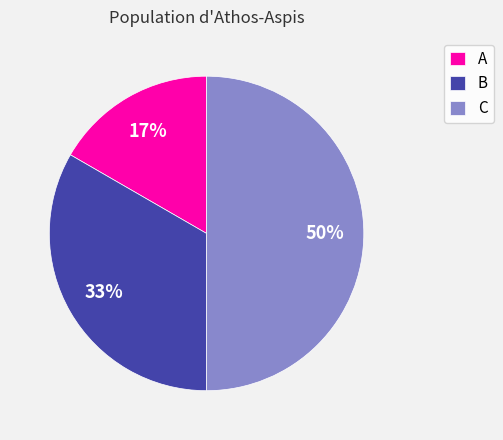

Rank the categories by value from lowest to highest.

A, B, C